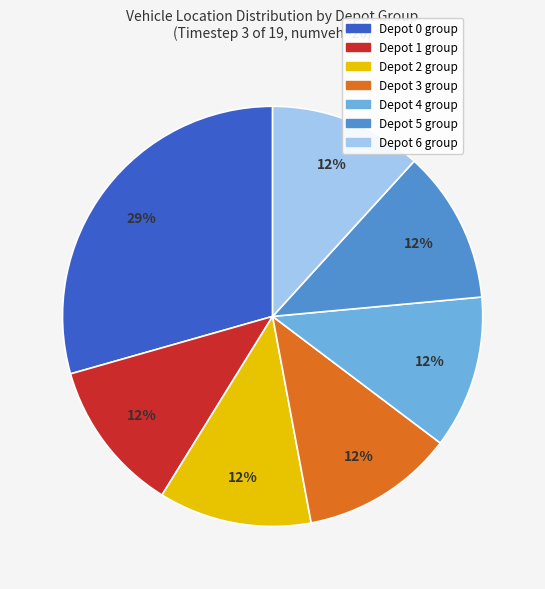

Does any single category account for the majority?

No